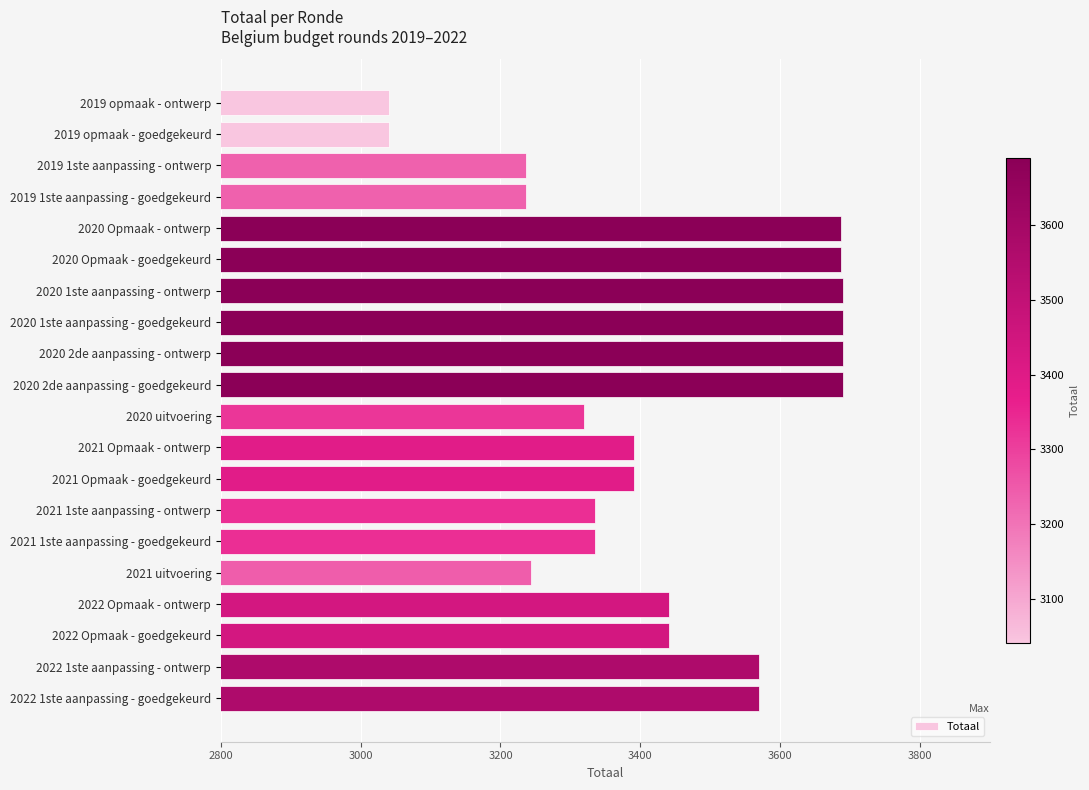

What is the label of the 18th bar from the bottom?

2019 1ste aanpassing - ontwerp